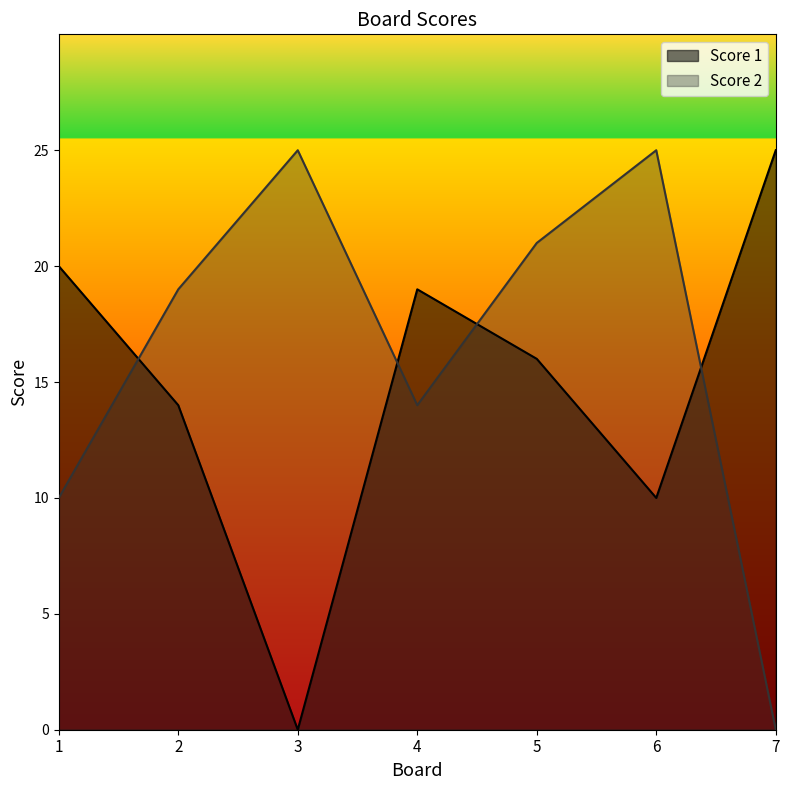

List the series in order of their overall mean, highest first.

Score 2, Score 1